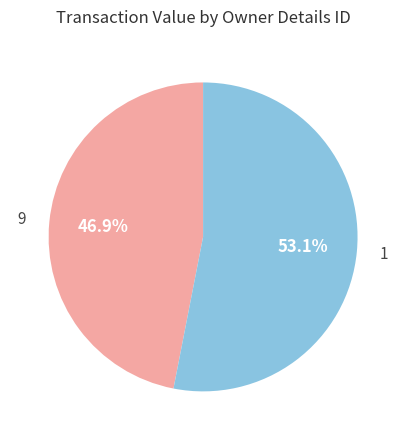

Approximately how many times larger is the value at 9 compared to 1?

0.9